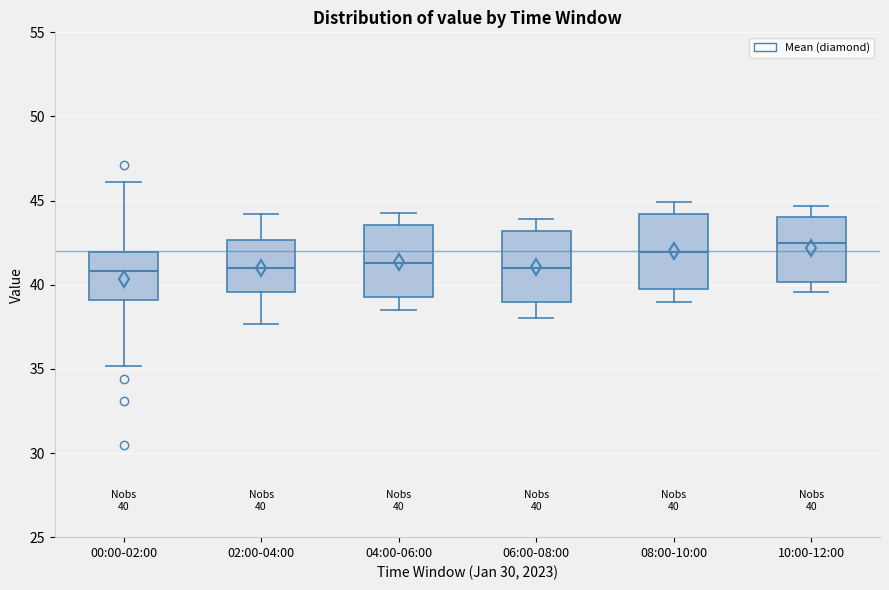

Which box has the highest median line?

10:00-12:00